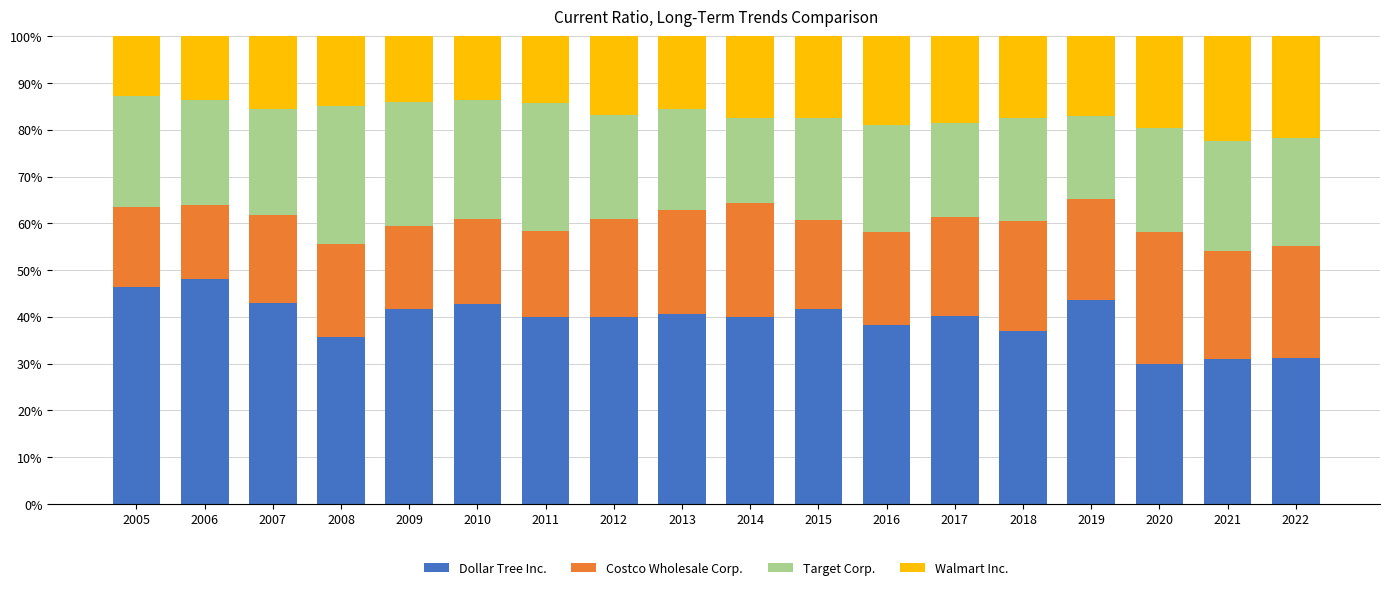

Is it true that Dollar Tree Inc. equals 46.3 at 2005?

True